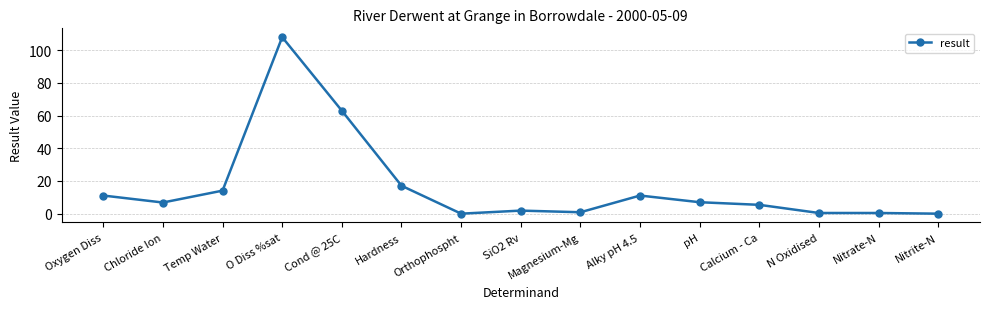

Approximately how many times larger is the value at Cond @ 25C compared to pH?

9.0